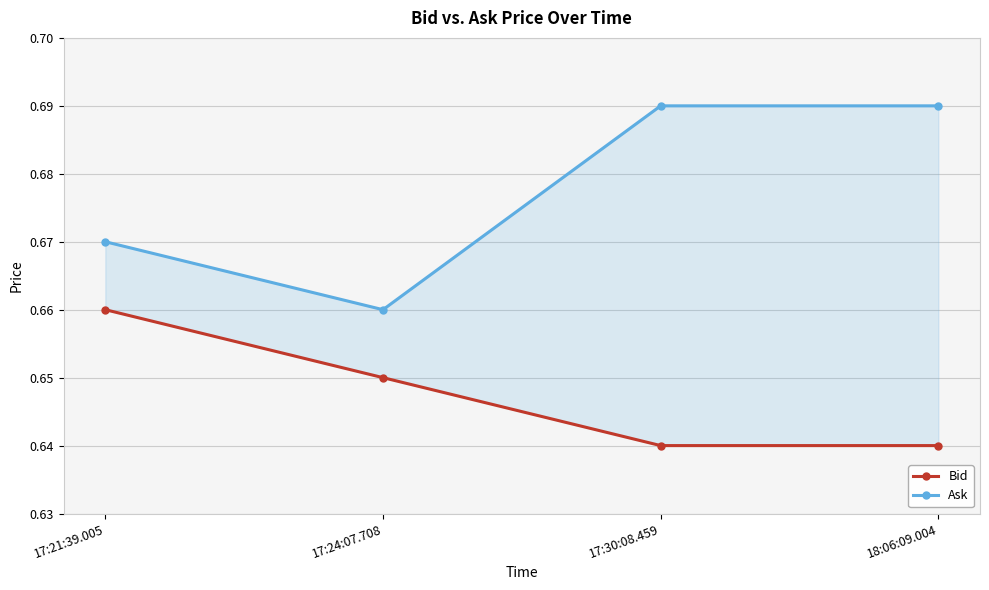

True or false: Bid and Ask intersect in this chart.

False